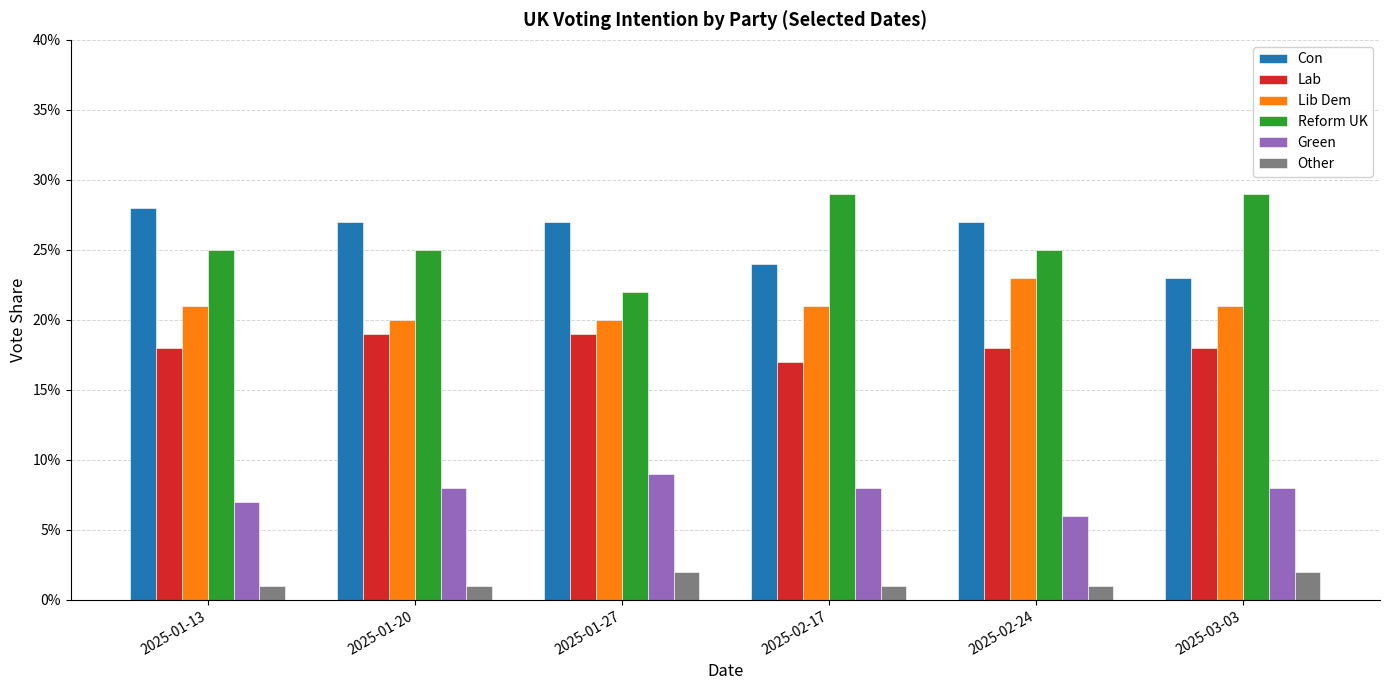

What is the greatest value displayed?

0.3